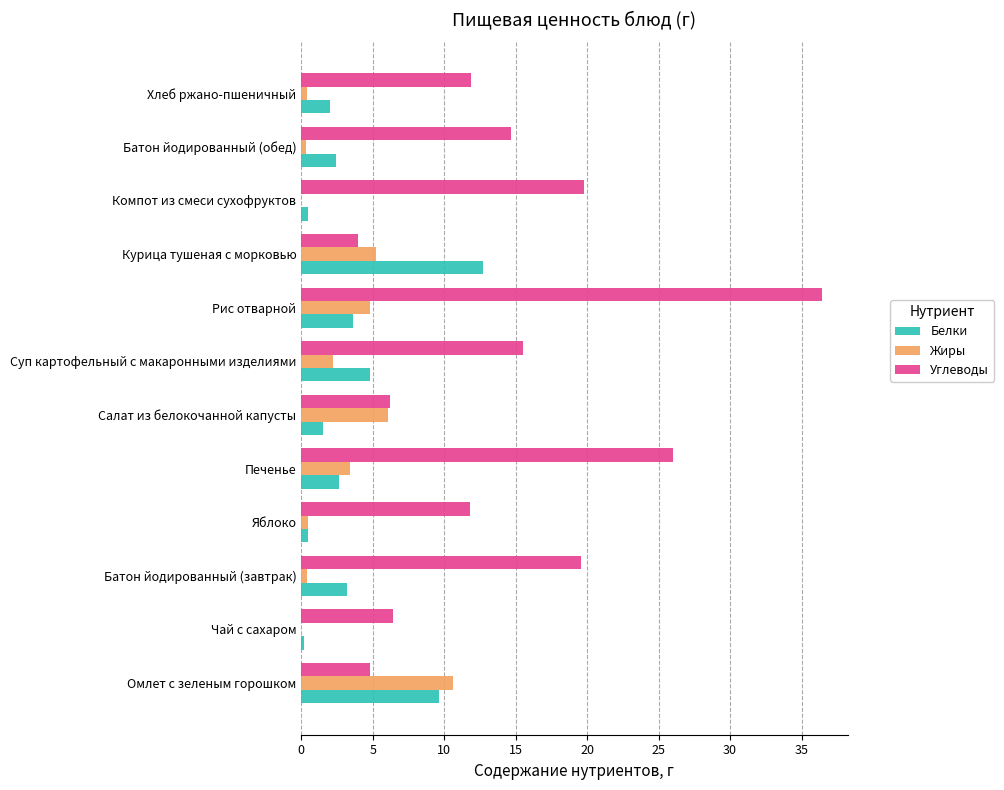

Which category has the highest value in the Углеводы series?

Рис отварной